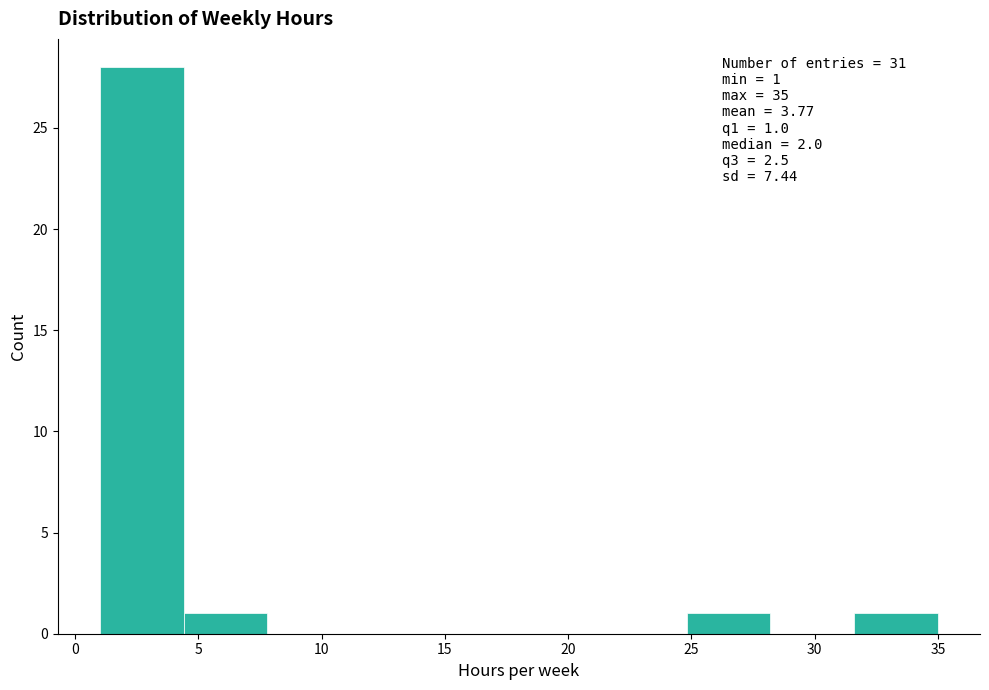

Which range on the x-axis has the tallest bar?

1.0 to 4.4